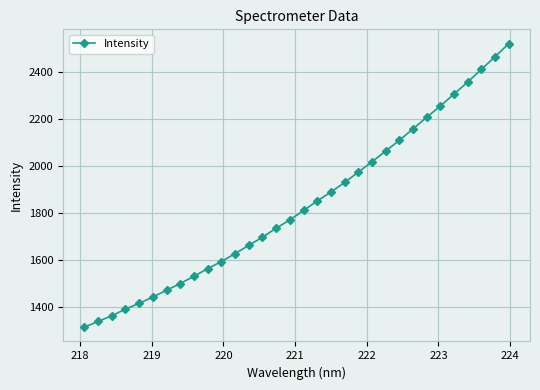

What is the smallest value displayed?

1314.9